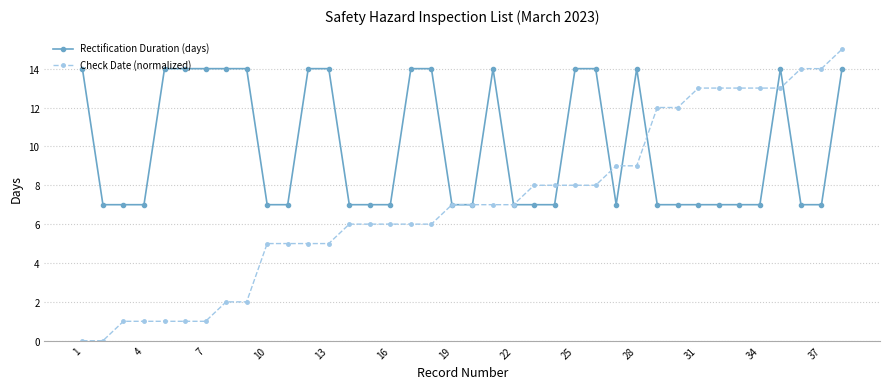

What is the maximum value shown in the chart?

15